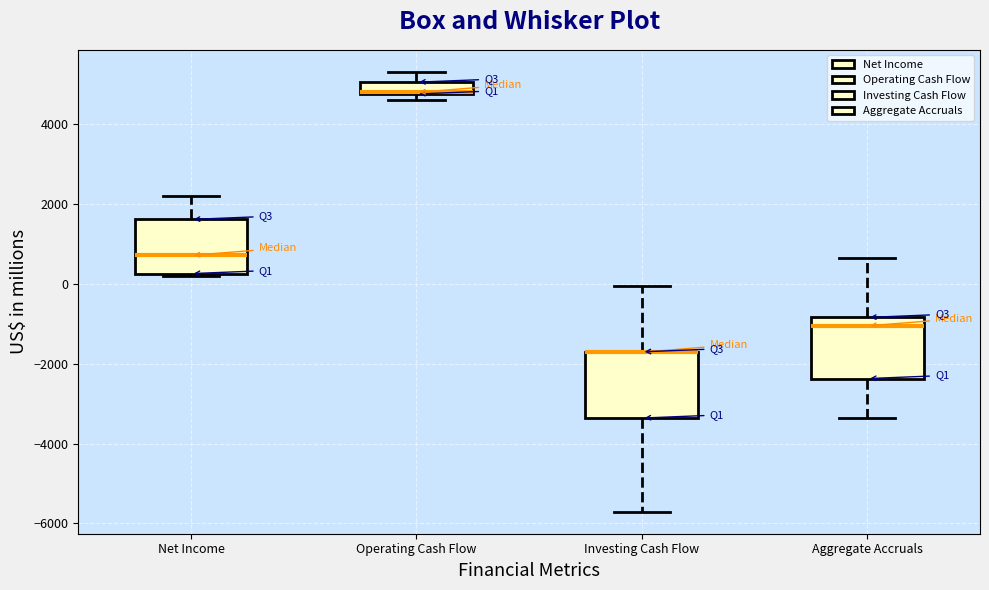

Where does the upper whisker of the box for Aggregate Accruals end on the y-axis? The values are not printed on the chart, so give them approximately, as read against the axis.

600